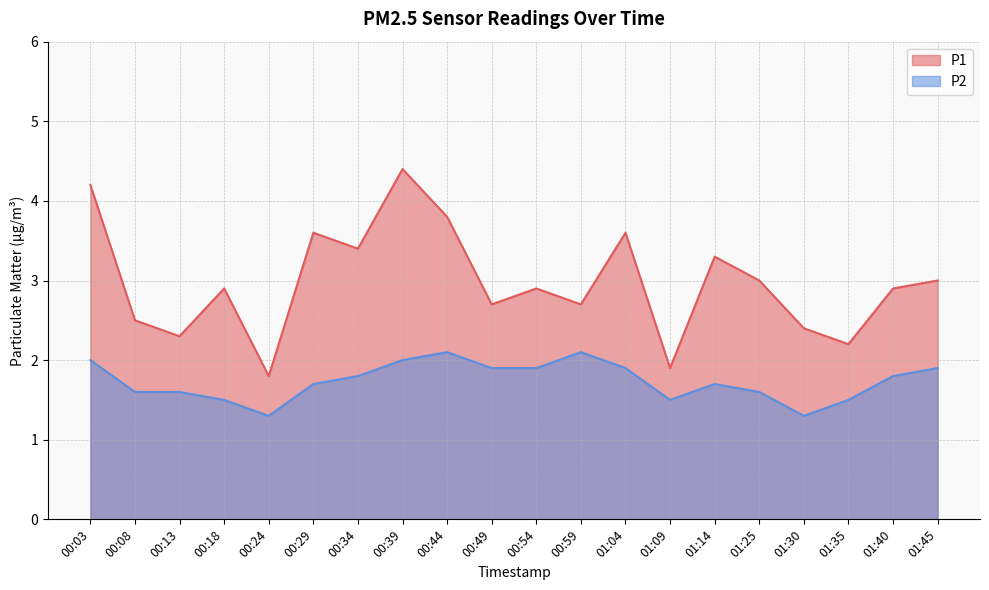

What is the label of the 18th point from the right?

00:13